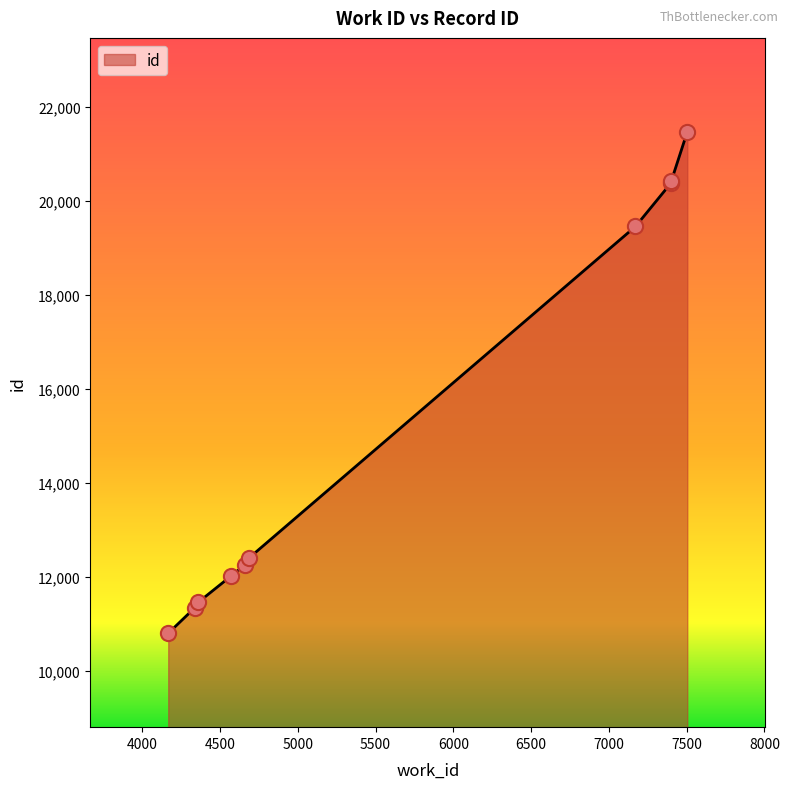

What is the maximum value shown in the chart?

21478